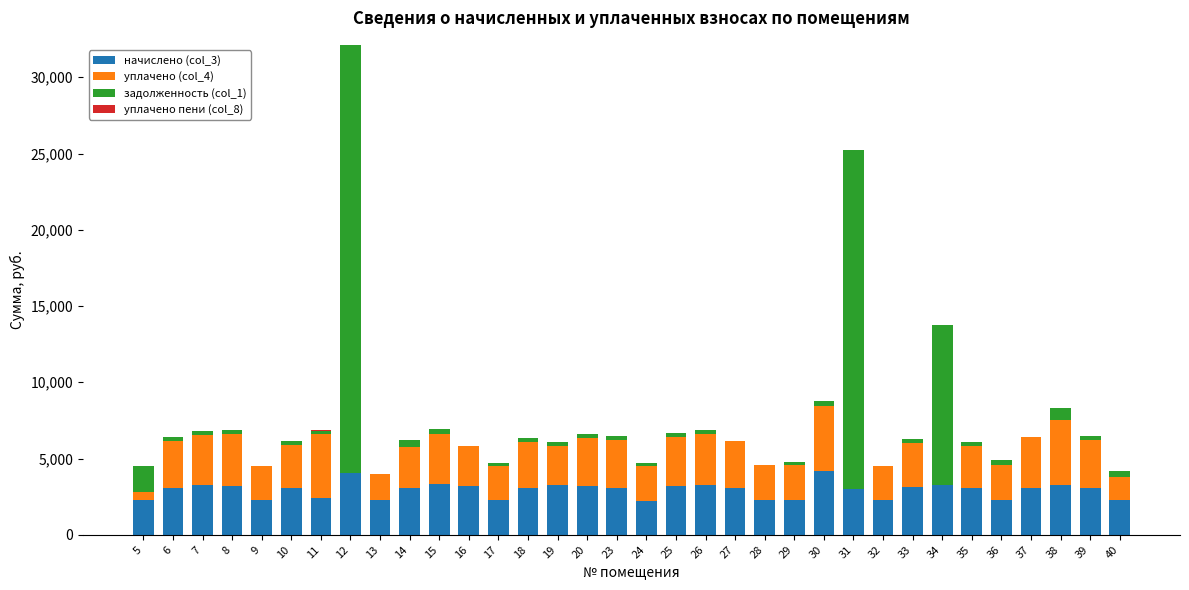

At which category is the sum across all series the highest?

12